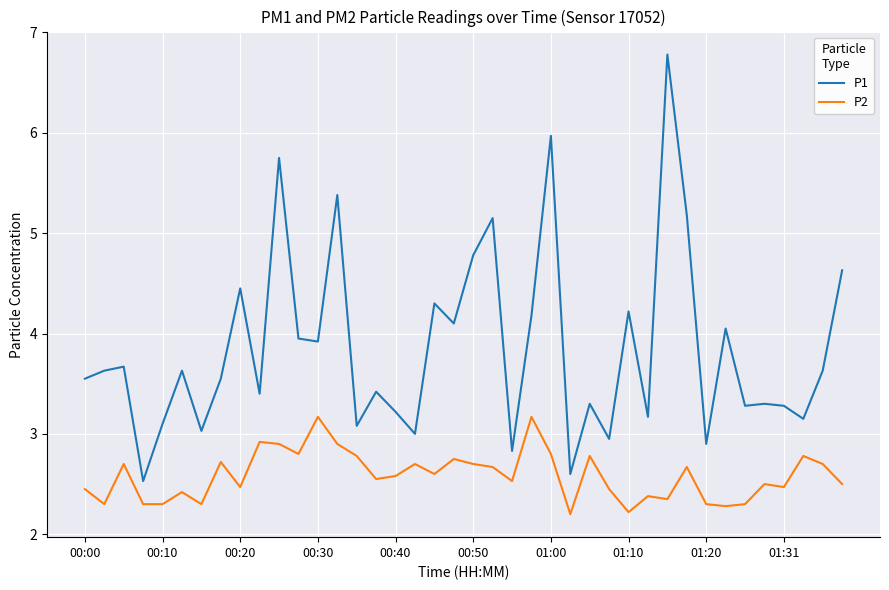

Does the chart have visible grid lines?

Yes